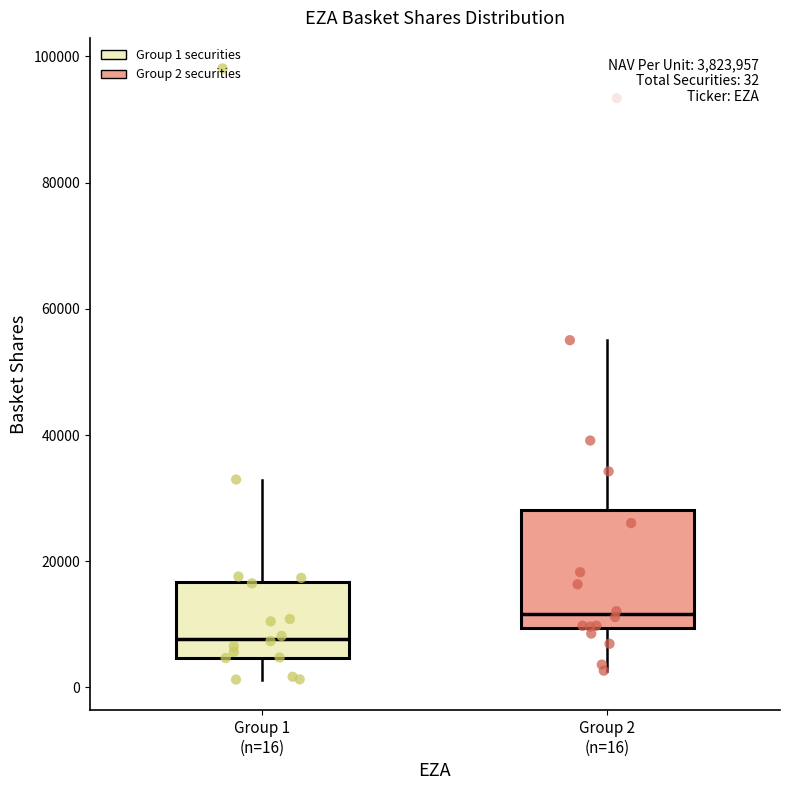

Comparing the boxes themselves (not the whiskers), which one is the tallest?

Group 2 (n=16)